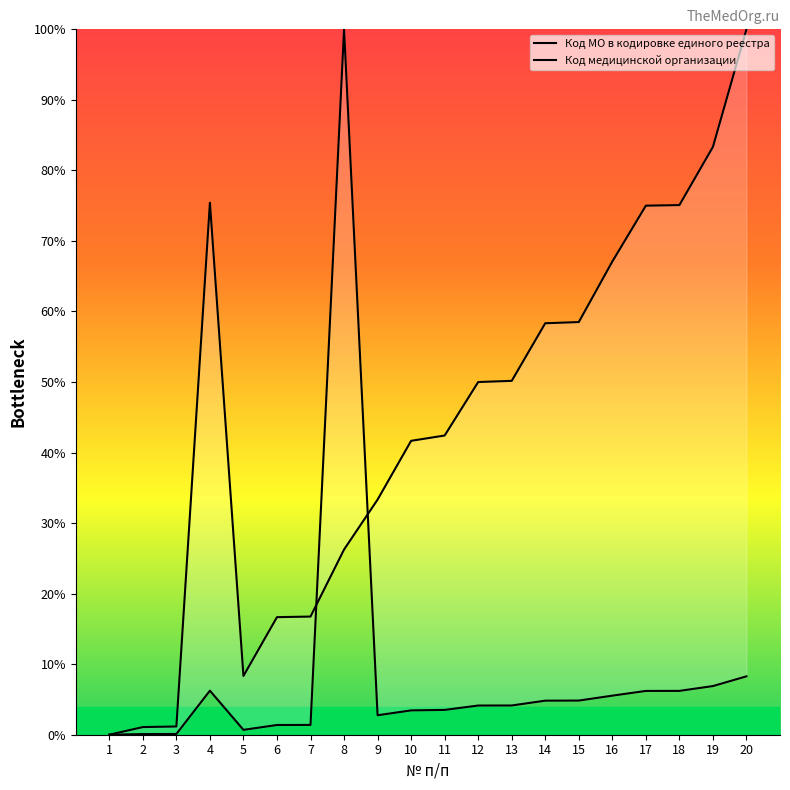

Rank the series at 11 from lowest to highest value.

Код МО в кодировке единого реестра, Код медицинской организации